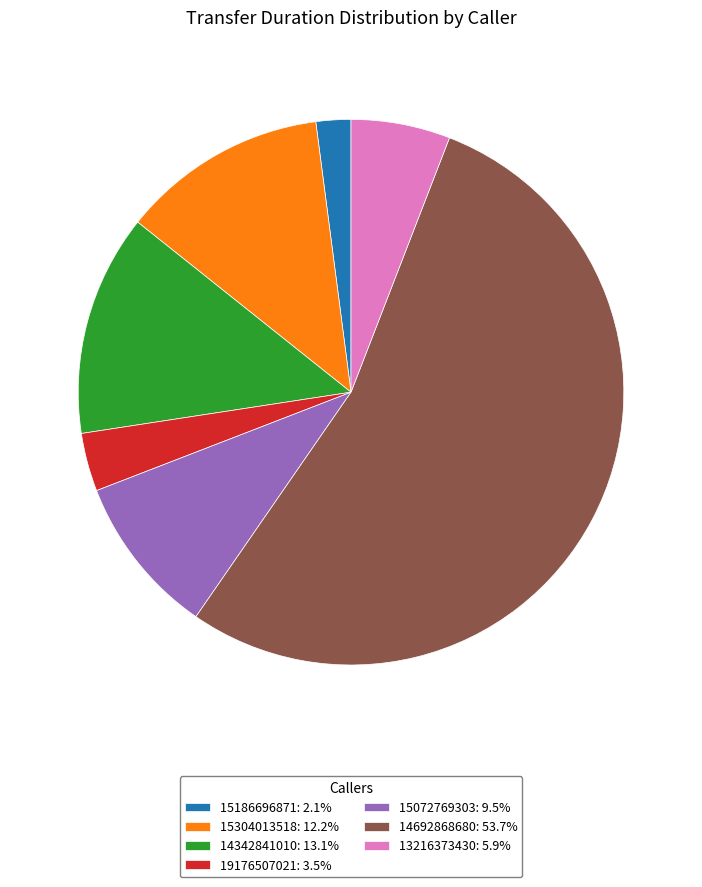

Which has a higher value, 14342841010 or 15304013518?

14342841010